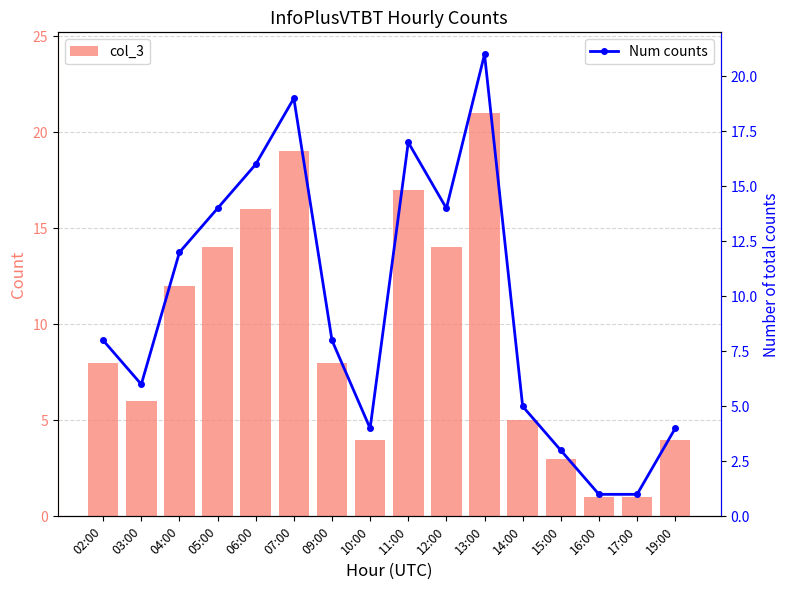

Count the number of data series in this chart.

2